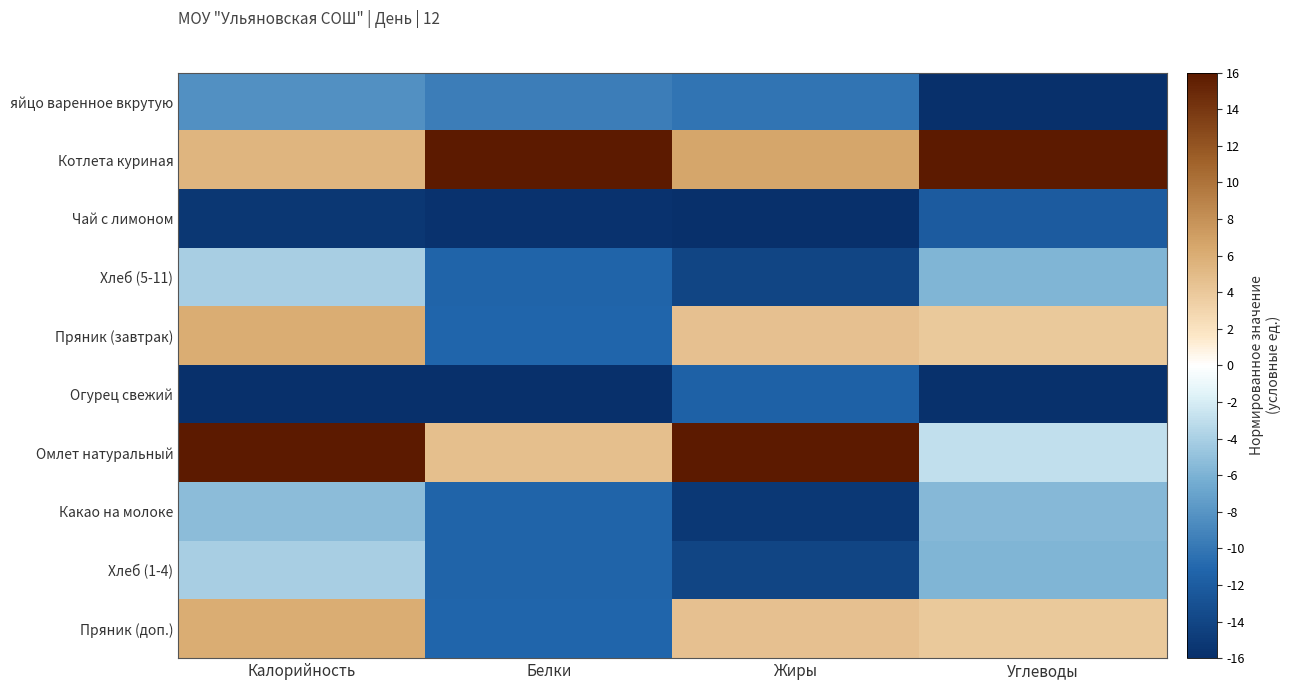

Reading right to left, what are all the values shown in this chart?

яйцо варенное вкрутую: Углеводы=-16.0	Жиры=-10.2	Белки=-9.5	Калорийность=-8.3
Котлета куриная: Углеводы=16.0	Жиры=6.6	Белки=16.0	Калорийность=5.4
Чай с лимоном: Углеводы=-12.1	Жиры=-16.0	Белки=-15.7	Калорийность=-15.3
Хлеб (5-11): Углеводы=-5.8	Жиры=-14.1	Белки=-11.3	Калорийность=-4.1
Пряник (завтрак): Углеводы=3.9	Жиры=4.6	Белки=-11.1	Калорийность=6.0
Огурец свежий: Углеводы=-15.8	Жиры=-11.6	Белки=-16.0	Калорийность=-16.0
Омлет натуральный: Углеводы=-2.9	Жиры=16.0	Белки=4.7	Калорийность=16.0
Какао на молоке: Углеводы=-5.6	Жиры=-15.2	Белки=-11.3	Калорийность=-5.3
Хлеб (1-4): Углеводы=-5.8	Жиры=-14.1	Белки=-11.3	Калорийность=-4.1
Пряник (доп.): Углеводы=3.9	Жиры=4.6	Белки=-11.1	Калорийность=6.0